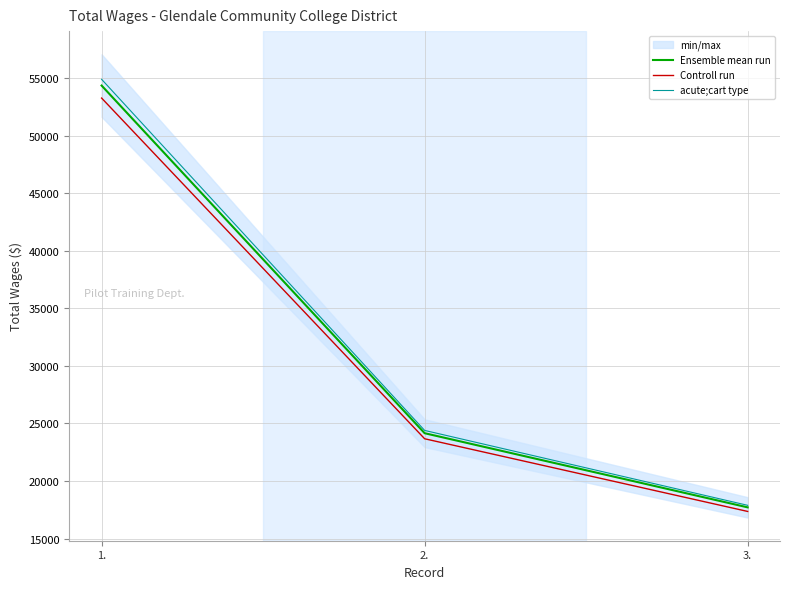

Does the chart display data point markers on the line(s)?

No